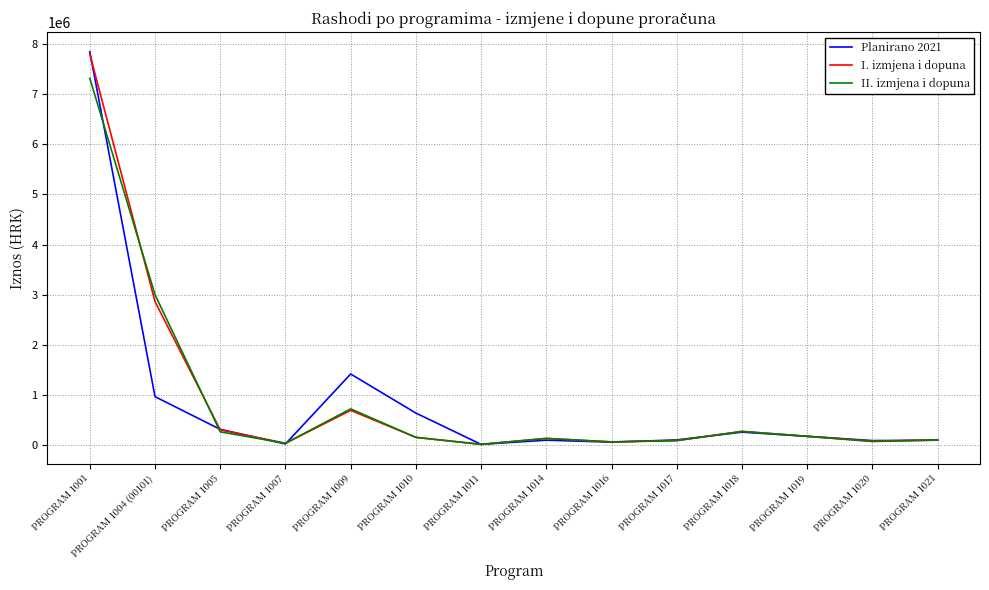

Which series has the largest range (max minus min)?

Planirano 2021